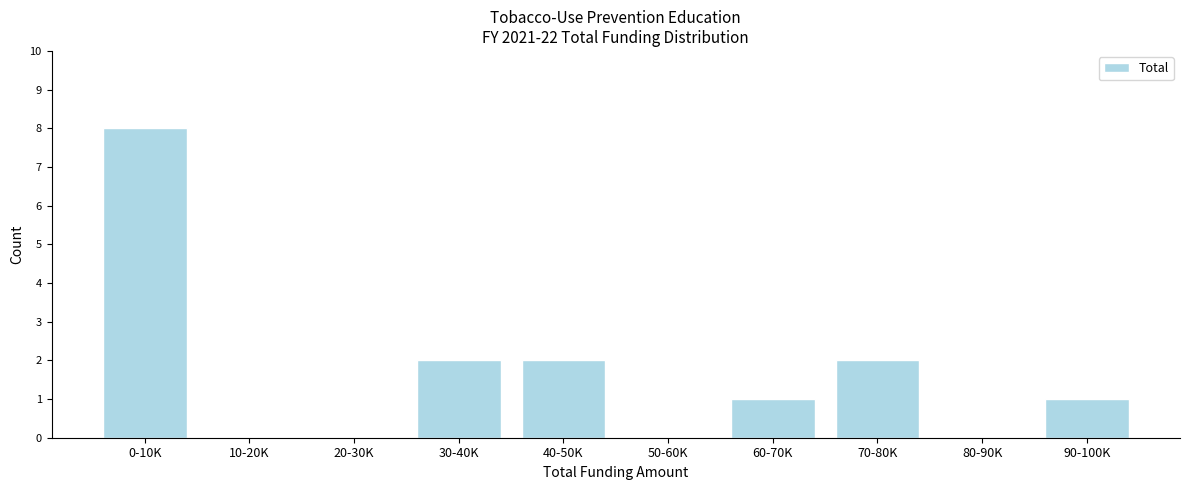

Reading right to left, what are all the values shown in this chart?

90-100K=1	80-90K=0	70-80K=2	60-70K=1	50-60K=0	40-50K=2	30-40K=2	20-30K=0	10-20K=0	0-10K=8